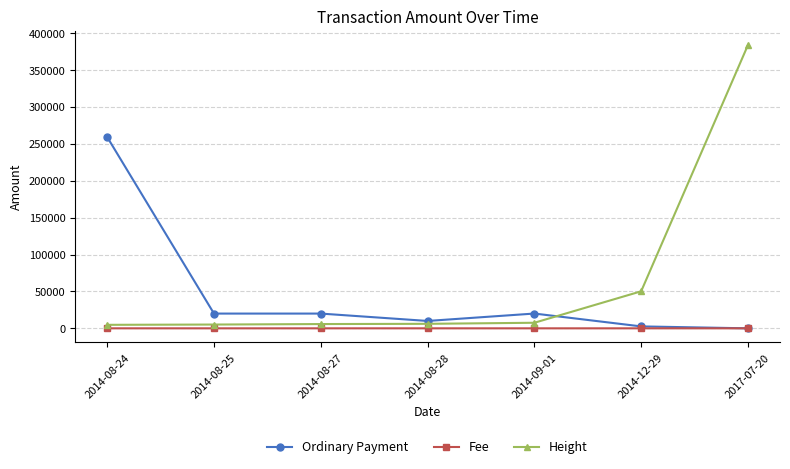

Rank the series by their average value, from lowest to highest.

Fee, Ordinary Payment, Height